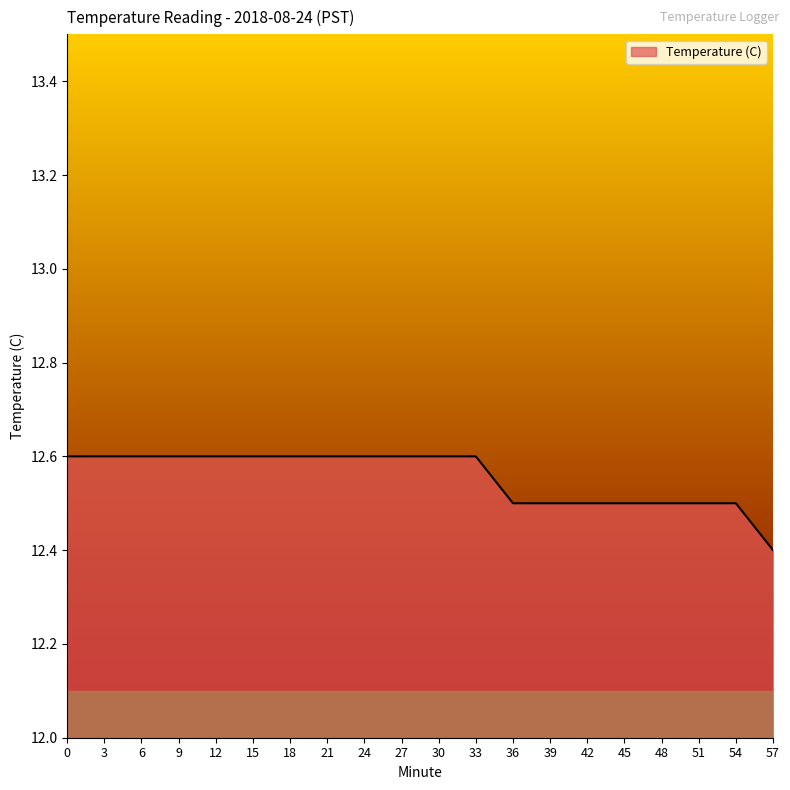

The chart shows a value of 12.5 at 54. True or false?

True